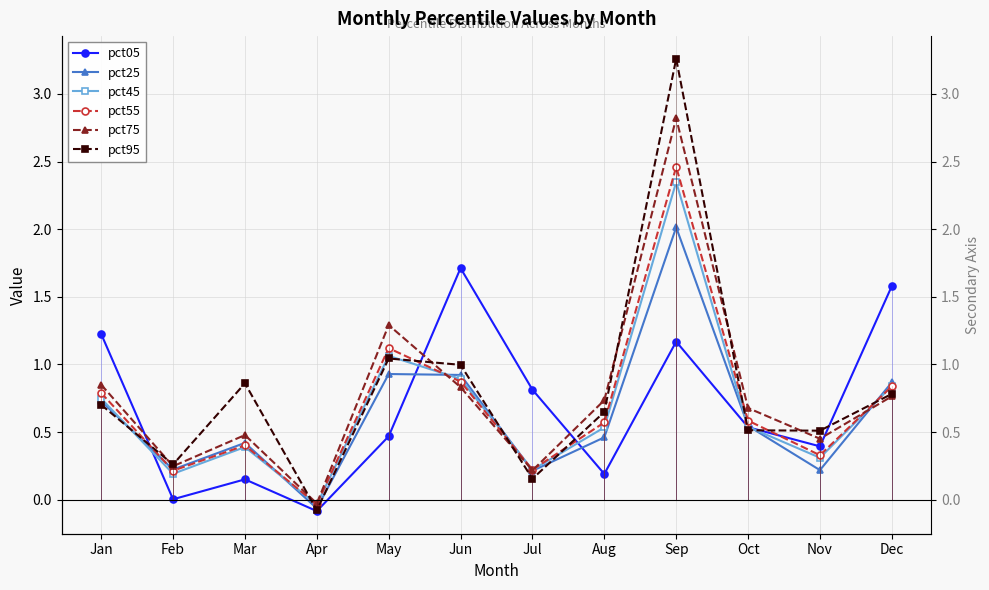

Reading left to right, list all the values displayed in this chart.

pct05: 1.2	0.0	0.2	-0.1	0.5	1.7	0.8	0.2	1.2	0.5	0.4	1.6
pct25: 0.7	0.2	0.4	-0.1	0.9	0.9	0.2	0.5	2.0	0.5	0.2	0.9
pct45: 0.7	0.2	0.4	-0.0	1.1	0.9	0.2	0.5	2.3	0.5	0.3	0.8
pct55: 0.8	0.2	0.4	-0.0	1.1	0.9	0.2	0.6	2.5	0.6	0.3	0.8
pct75: 0.9	0.2	0.5	-0.0	1.3	0.8	0.2	0.7	2.8	0.7	0.5	0.8
pct95: 0.7	0.3	0.9	-0.1	1.0	1.0	0.2	0.6	3.3	0.5	0.5	0.8